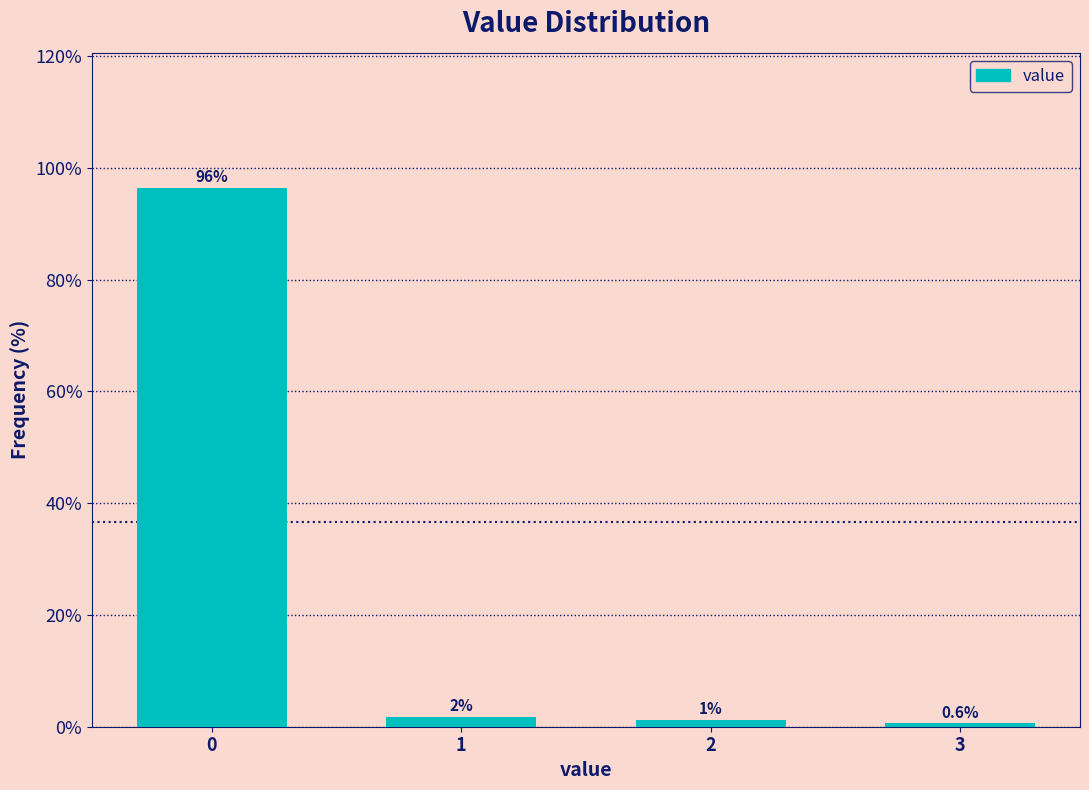

What is the sum of all values?

100.0